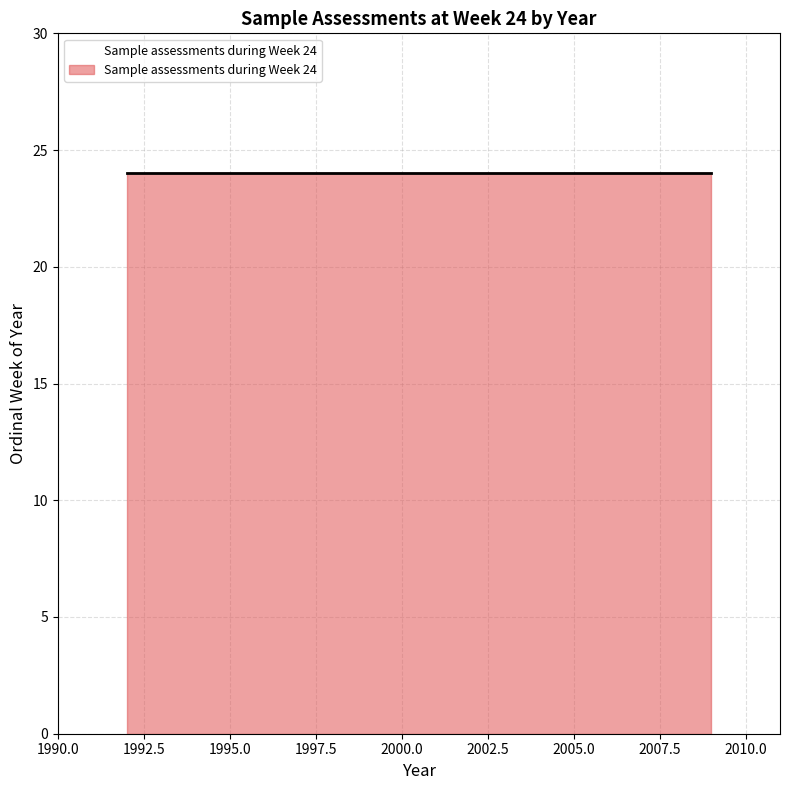

True or false: the data shows 2921 at W24-1993.

False